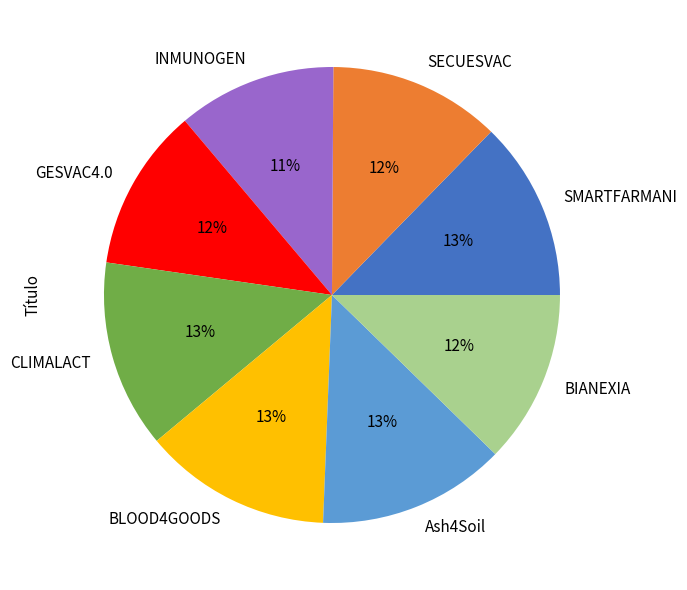

To the nearest percent, what portion does GESVAC4.0 represent?

12%